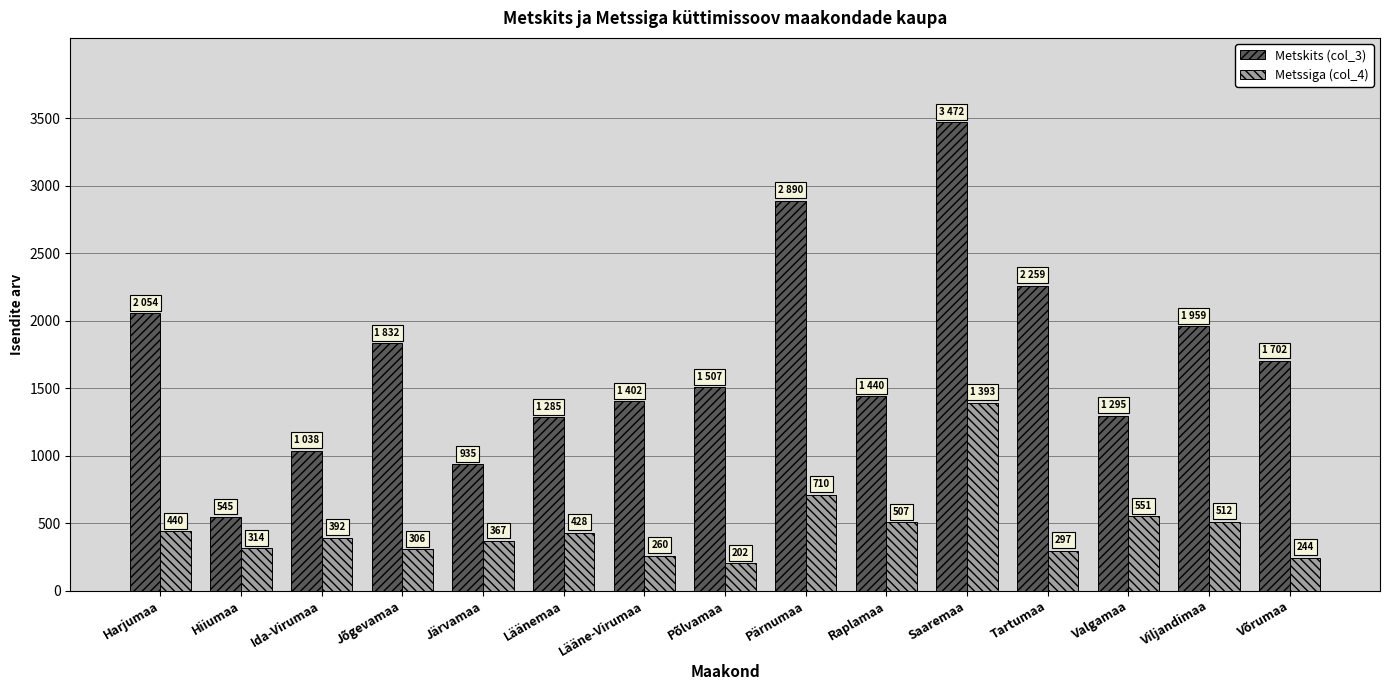

What is the label of the 5th bar from the left?

Järvamaa